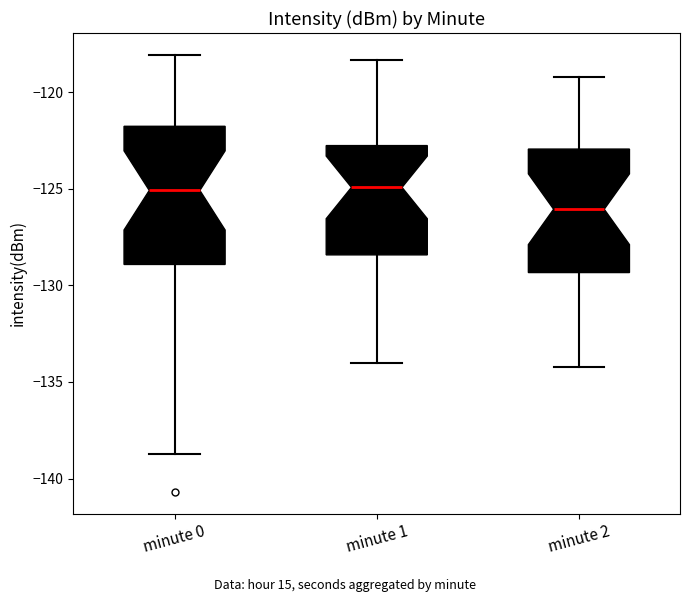

Reading left to right, transcribe this box plot: for each box, give where its median line is, the range the box spans, and where its two whiskers end, as read against the y-axis. The values are not printed on the chart, so give them approximately, as read against the axis.

minute 0: median -125.0, box -129.0 to -122.0, whiskers -138.5 to -118.0
minute 1: median -125.0, box -128.5 to -123.0, whiskers -134.0 to -118.5
minute 2: median -126.0, box -129.5 to -123.0, whiskers -134.0 to -119.0